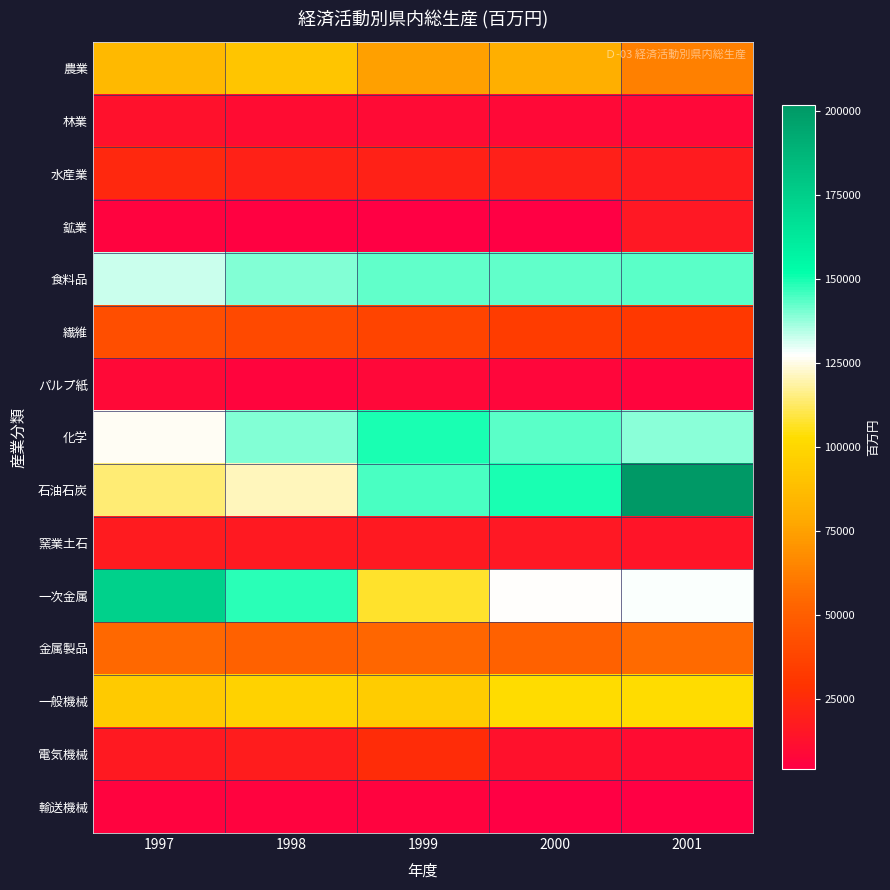

Reading left to right, extract all data points from this chart.

農業: 1997=85287	1998=91817	1999=74729	2000=81077	2001=63311
林業: 1997=12937	1998=10175	1999=9542	2000=8655	2001=7889
水産業: 1997=23894	1998=20924	1999=20404	2000=19487	2001=17606
鉱業: 1997=6271	1998=5475	1999=4690	2000=4221	2001=16307
食料品: 1997=132467	1998=139367	1999=142622	2000=142785	2001=143176
繊維: 1997=42025	1998=39920	1999=37944	2000=33897	2001=31053
パルプ紙: 1997=9204	1998=6438	1999=8050	2000=7580	2001=7043
化学: 1997=126337	1998=139319	1999=149317	2000=143436	2001=138780
石油石炭: 1997=114160	1998=121299	1999=144749	2000=149329	2001=201709
窯業土石: 1997=17541	1998=16646	1999=16368	2000=16244	2001=14459
一次金属: 1997=174510	1998=148101	1999=106835	2000=126800	2001=127971
金属製品: 1997=54266	1998=51105	1999=53872	2000=51271	2001=54966
一般機械: 1997=93703	1998=97807	1999=94829	2000=102649	2001=102120
電気機械: 1997=16741	1998=17965	1999=25969	2000=12646	2001=10908
輸送機械: 1997=6136	1998=5695	1999=5846	2000=3987	2001=4074